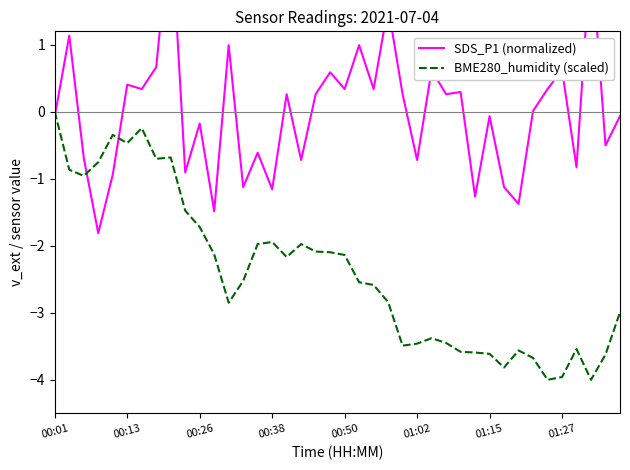

At which label does BME280_humidity (scaled) reach its peak?

00:01